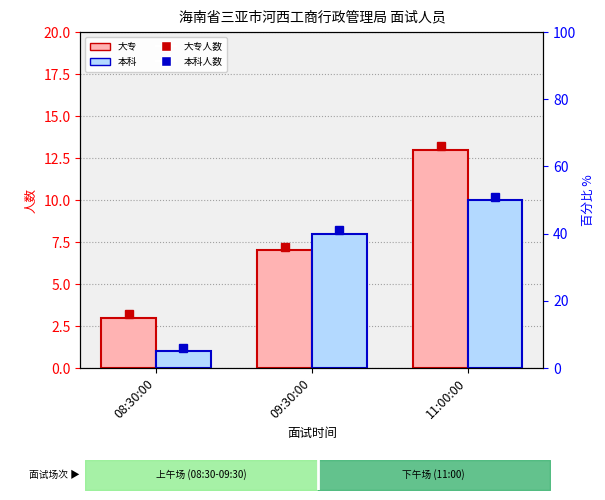

Reading right to left, extract all data points from this chart.

大专: 13	7	3
本科: 10	8	1